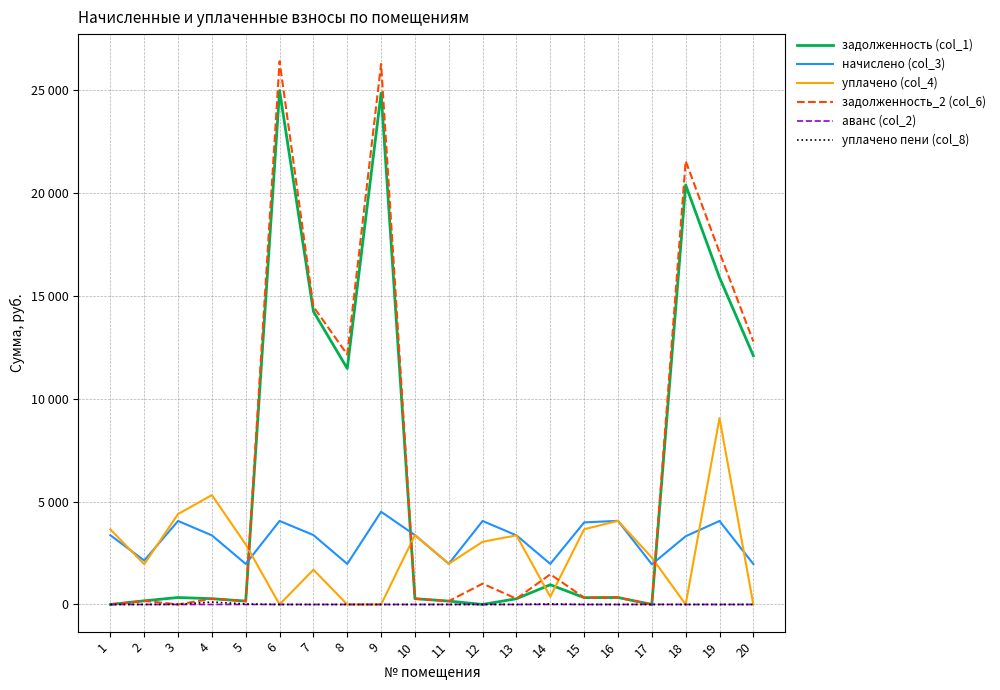

At how many categories does at least one series exceed 1889?

20